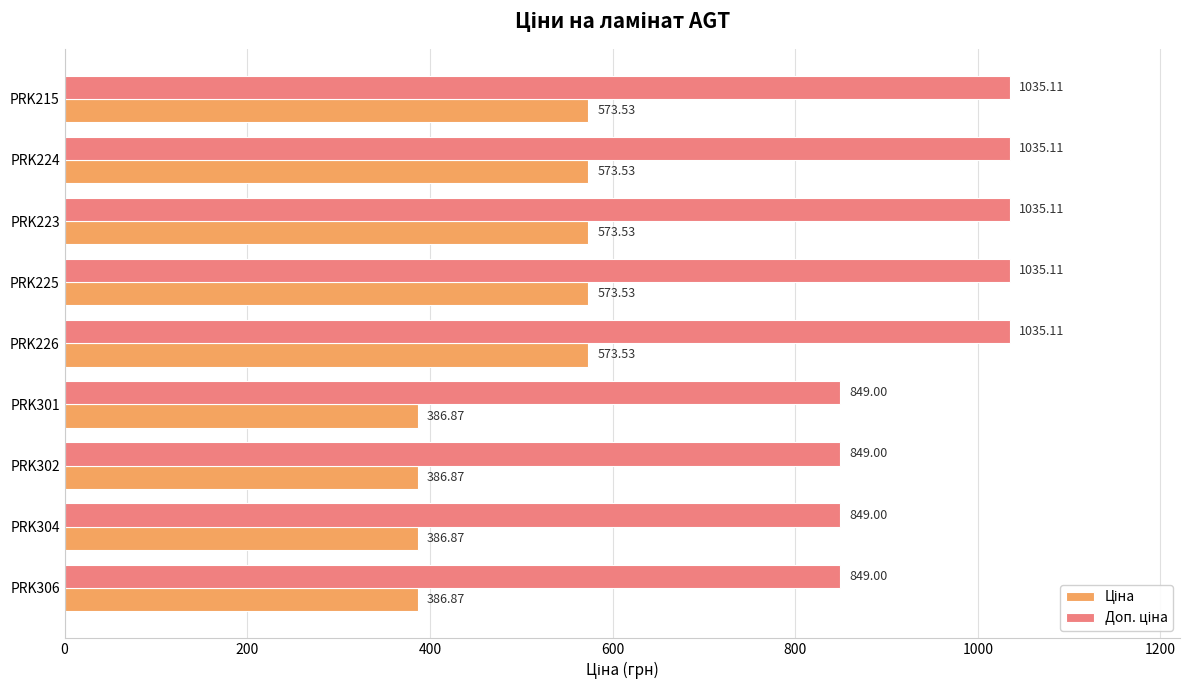

What is the spread (max minus min) of values at PRK306?

462.1